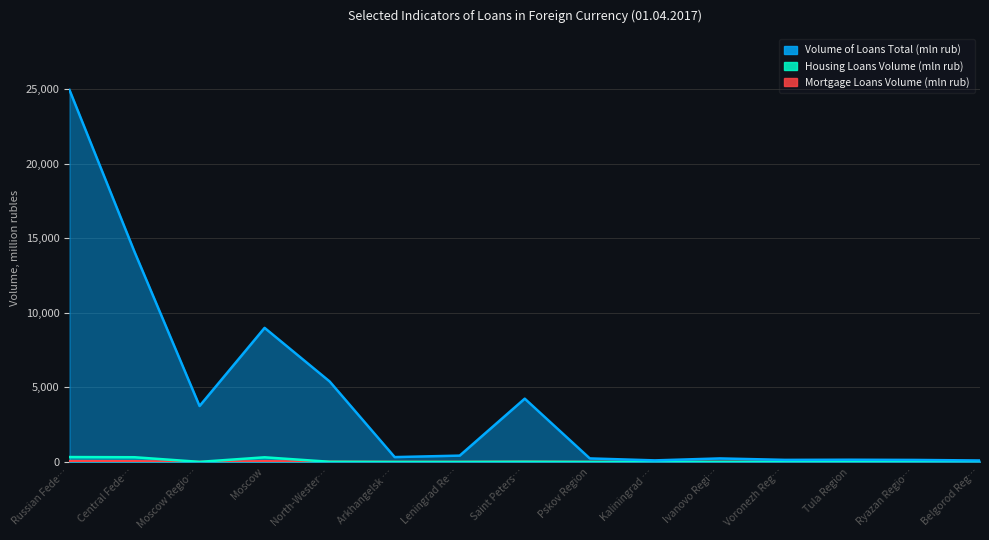

What is the spread (max minus min) of values at Voronezh Reg…?

139